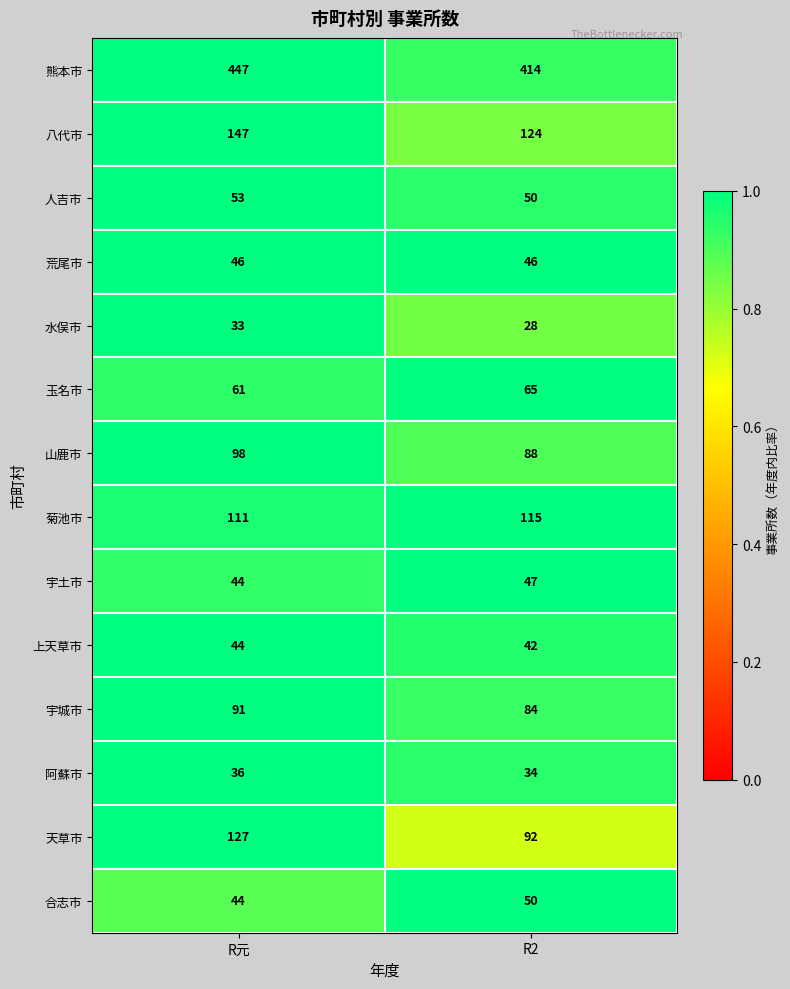

What is the difference between the 山鹿市 values at R元 and R2?

10